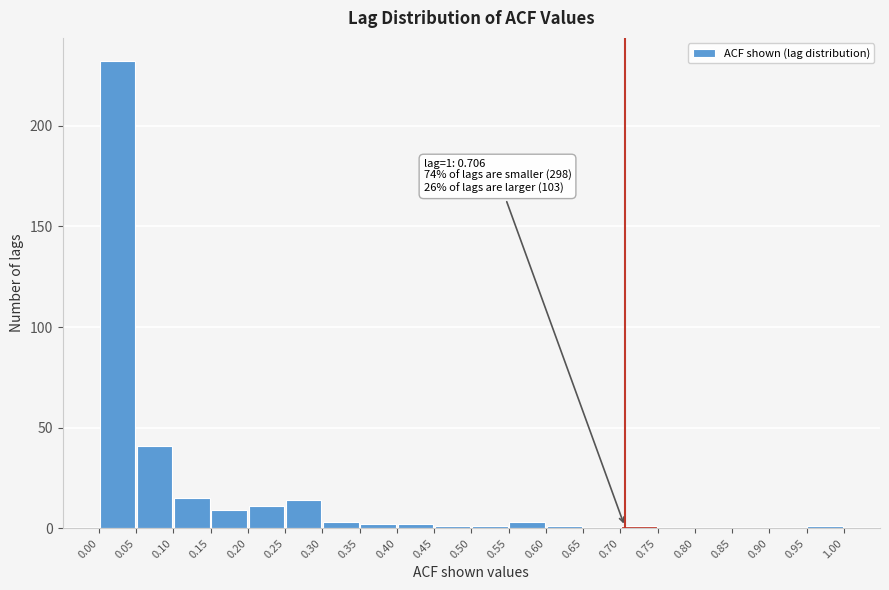

Over which range of the x-axis is the bar tallest?

0.00 to 0.05